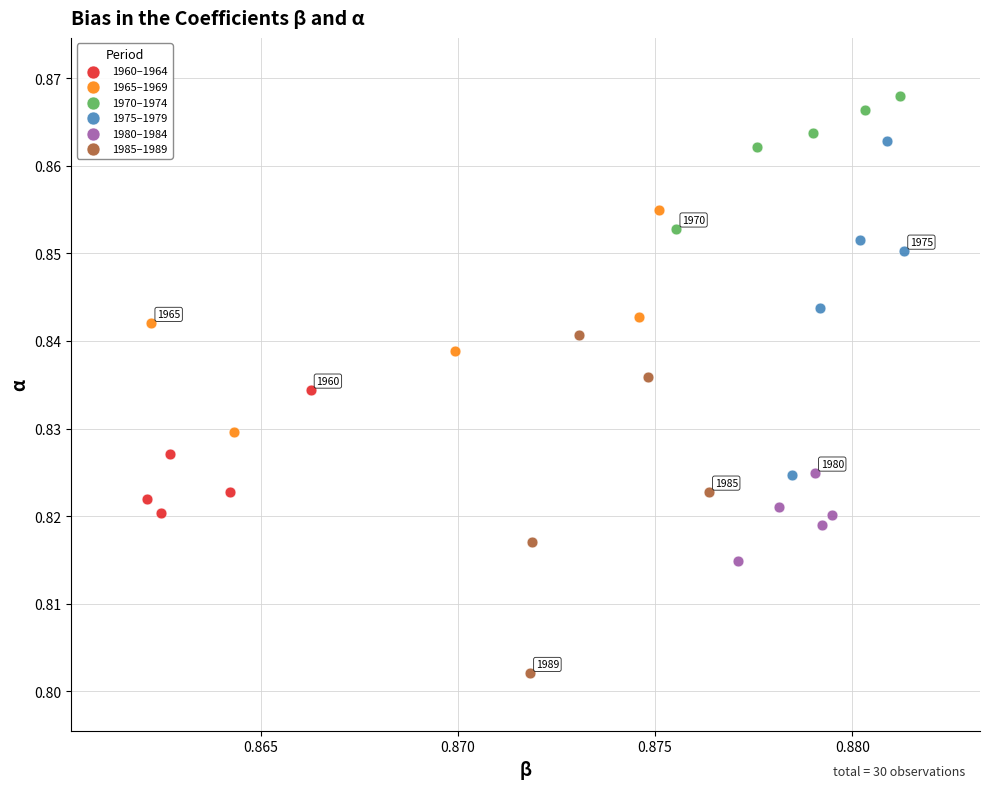

What are all the series names shown in the legend?

1960–1964, 1965–1969, 1970–1974, 1975–1979, 1980–1984, 1985–1989